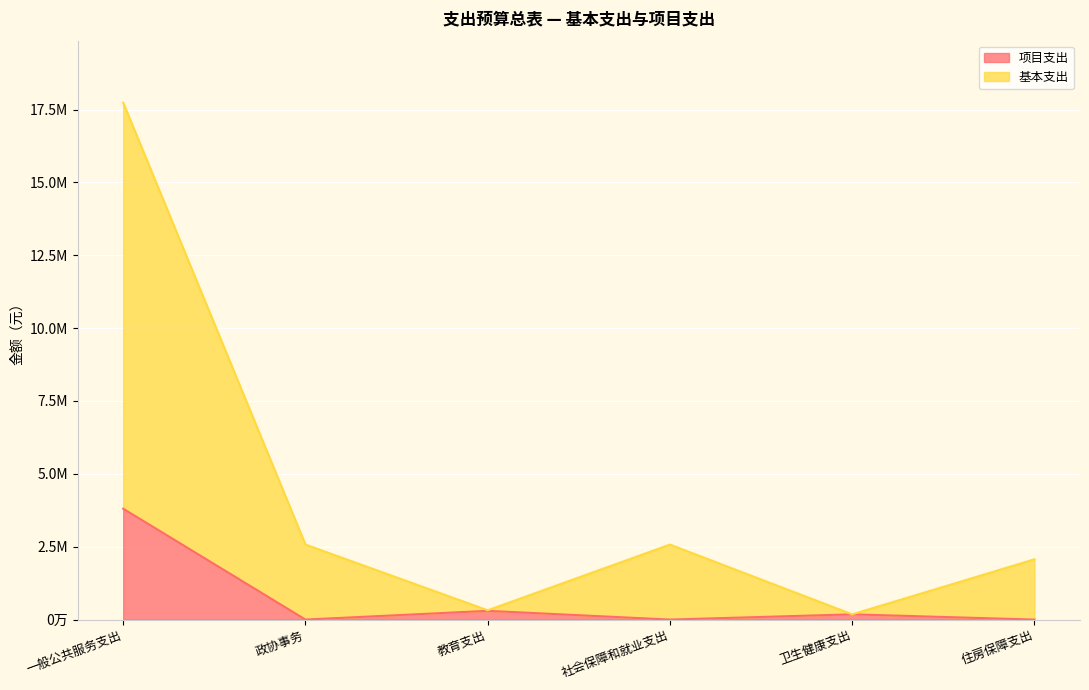

True or false: 项目支出 and 基本支出 cross at least once.

False